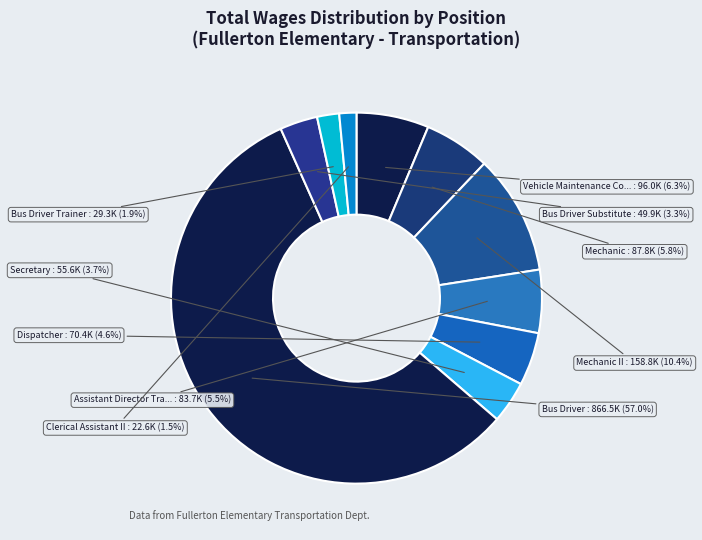

Rank the categories by value from lowest to highest.

Clerical Assistant II, Bus Driver Trainer, Bus Driver Substitute, Secretary, Dispatcher, Assistant Director Transportation, Mechanic, Vehicle Maintenance Coordinator, Mechanic II, Bus Driver